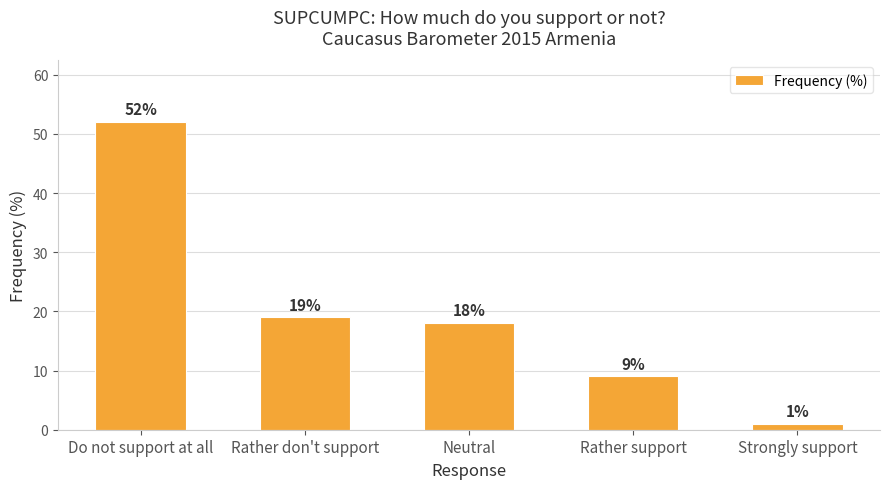

Reading left to right, extract all data points from this chart.

52	19	18	9	1